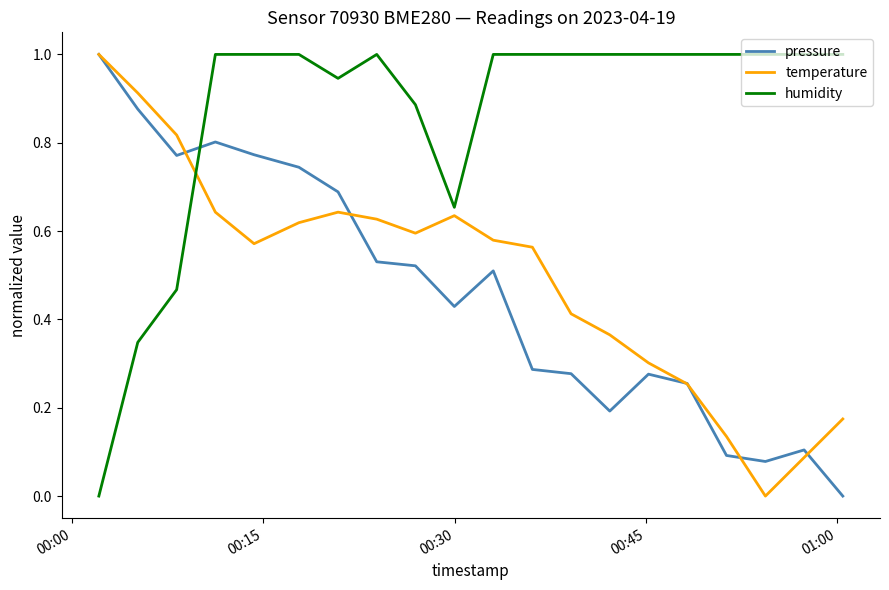

Which series has the largest total across all categories?

humidity